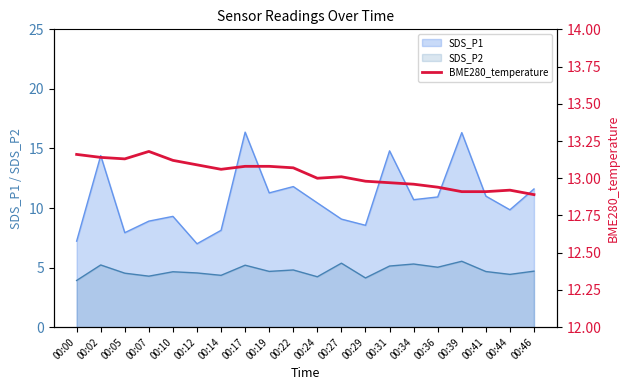

What is the highest value of the SDS_P1 series?

16.4